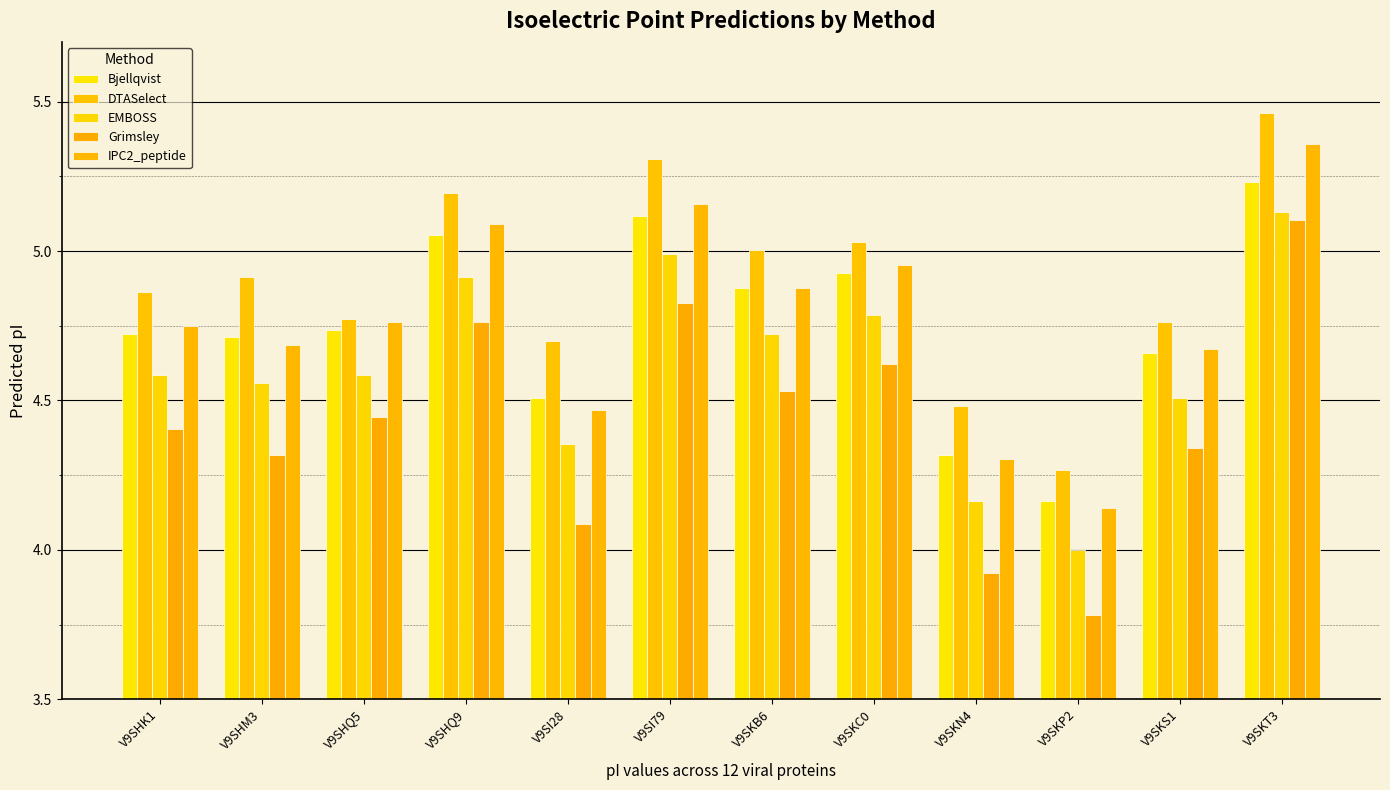

What is the minimum value shown in the chart?

3.8